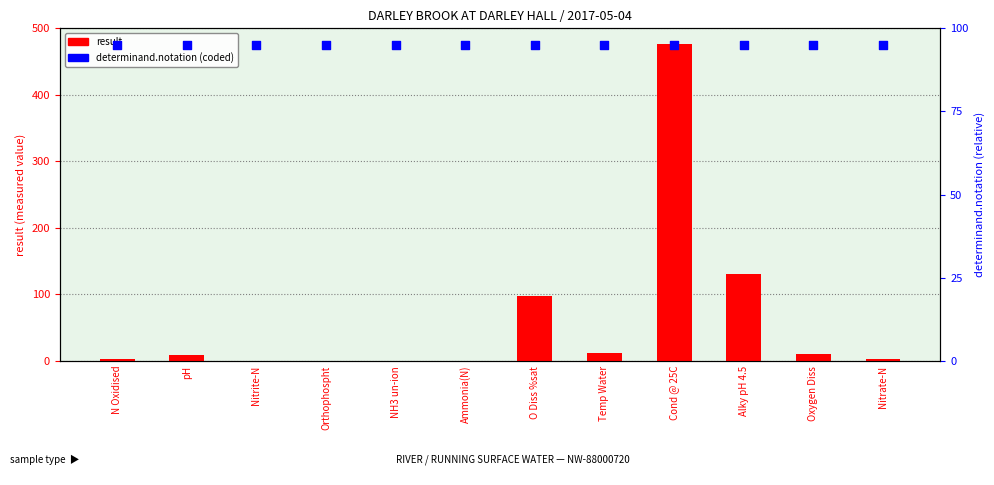

Which series reaches the maximum Y coordinate?

result